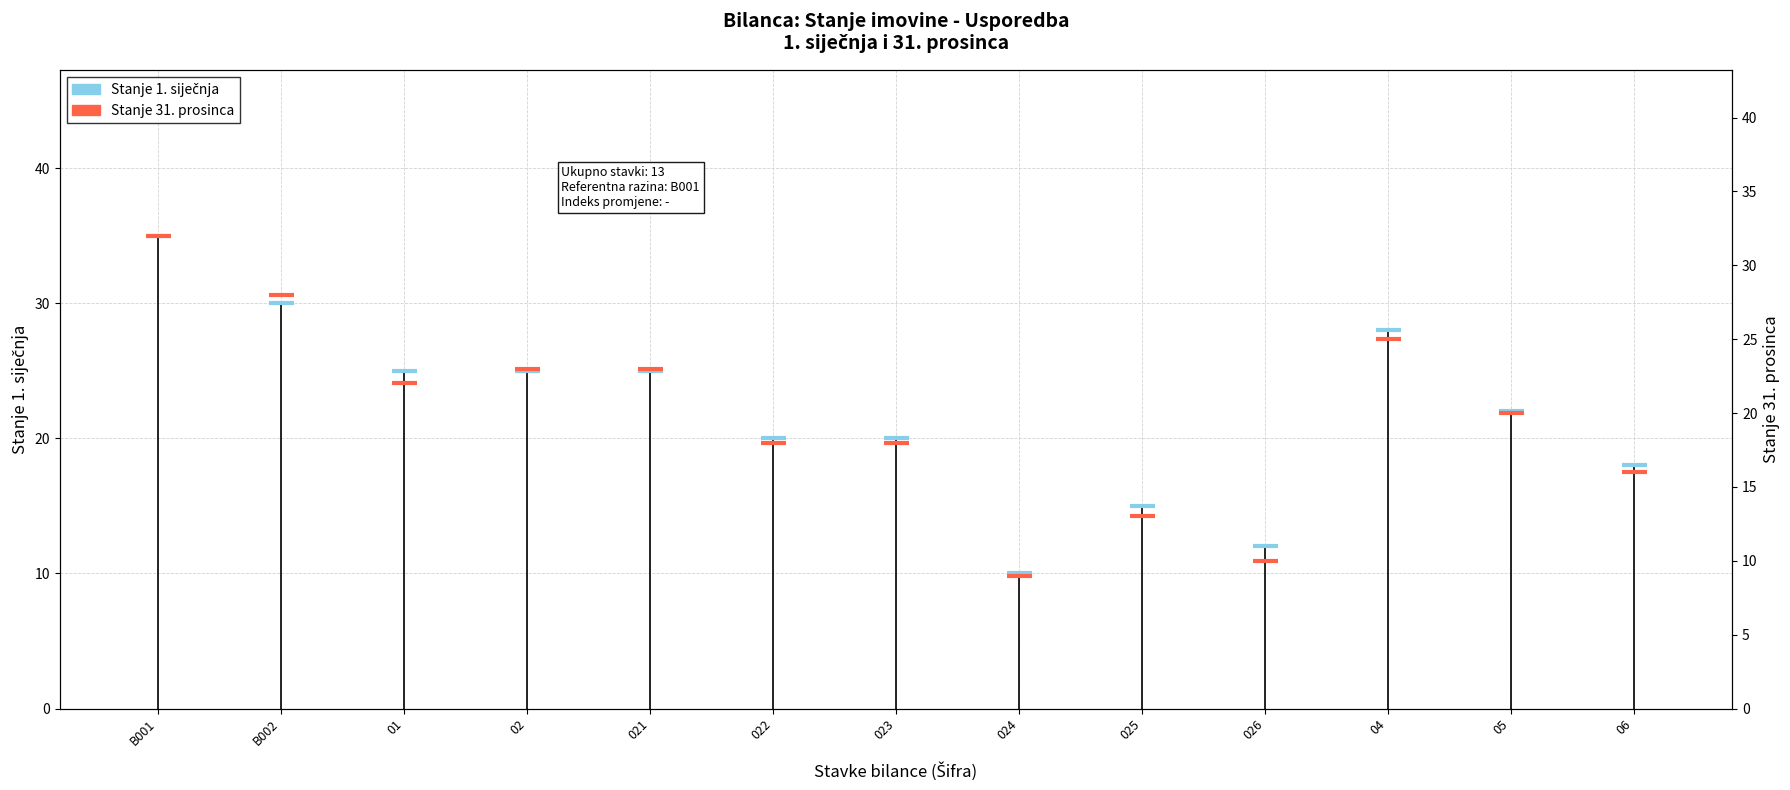

What is the sum of all Stanje 31. prosinca values?

257